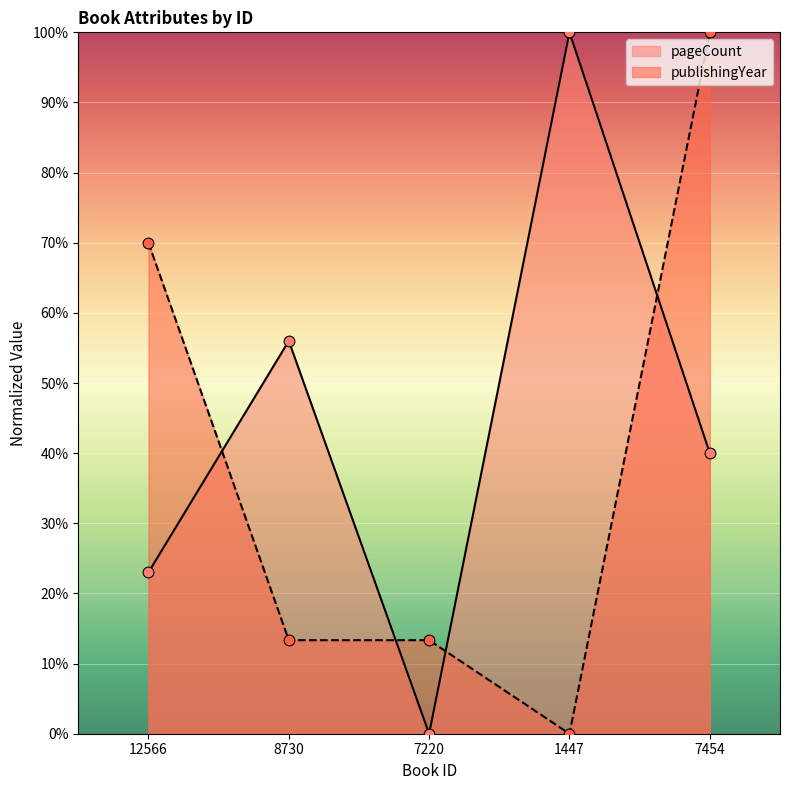

At which category is the sum across all series the highest?

7454